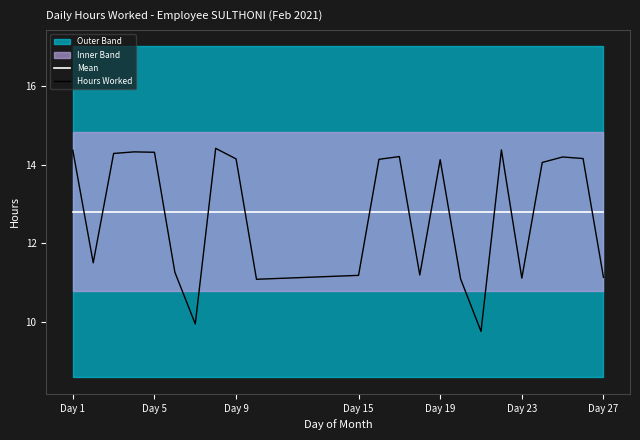

Is it true that Hours Worked equals 14.4 at Day 1?

True